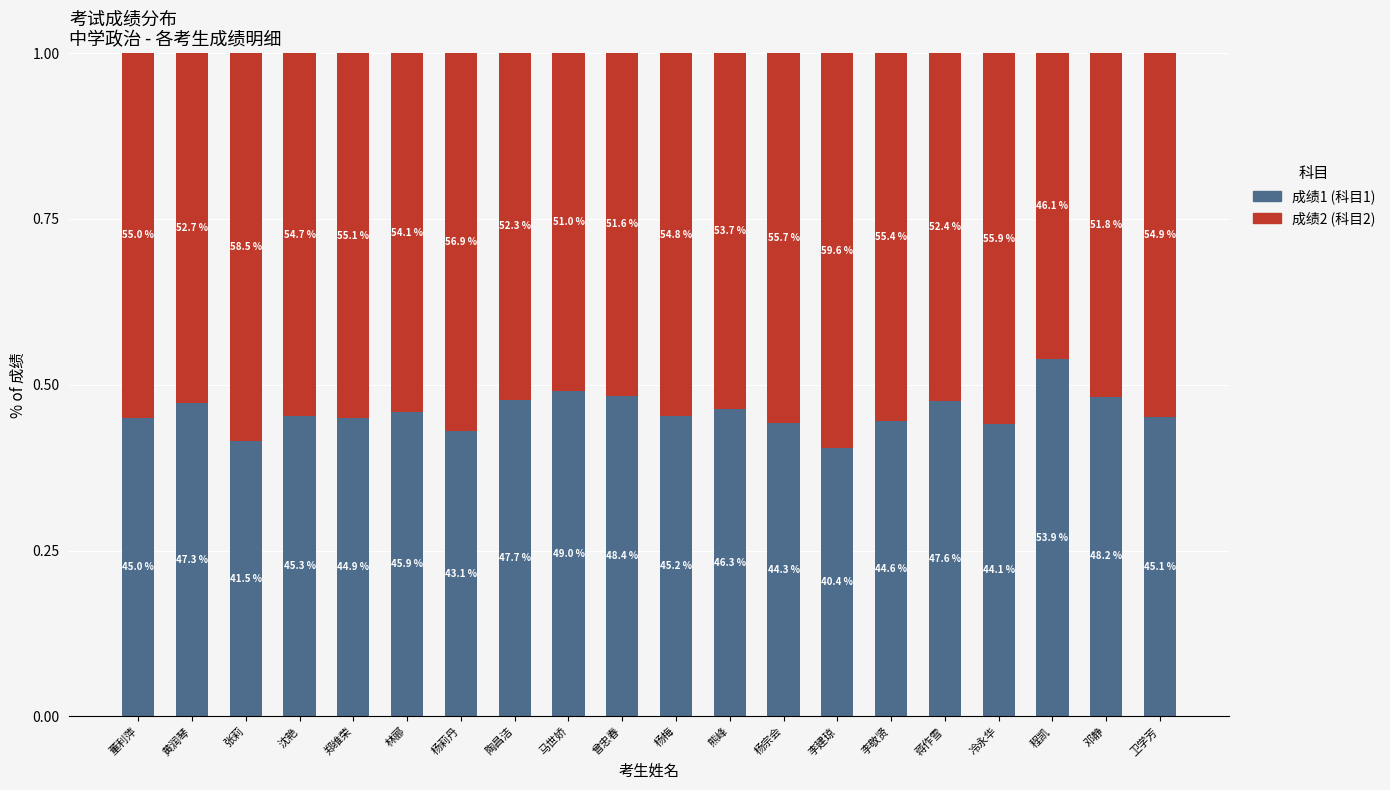

How many bars are there in total?

20